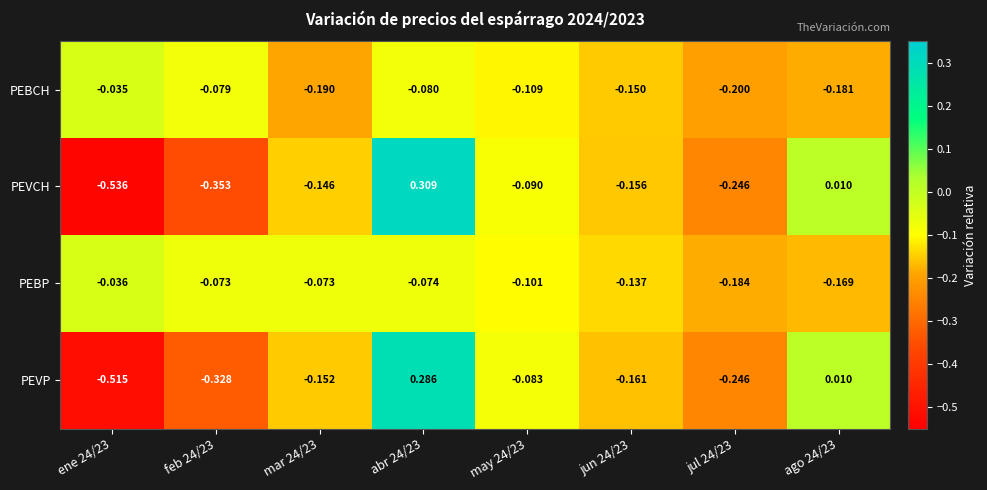

At mar 24/23, list the series in order from largest to smallest.

PEBP, PEVCH, PEVP, PEBCH